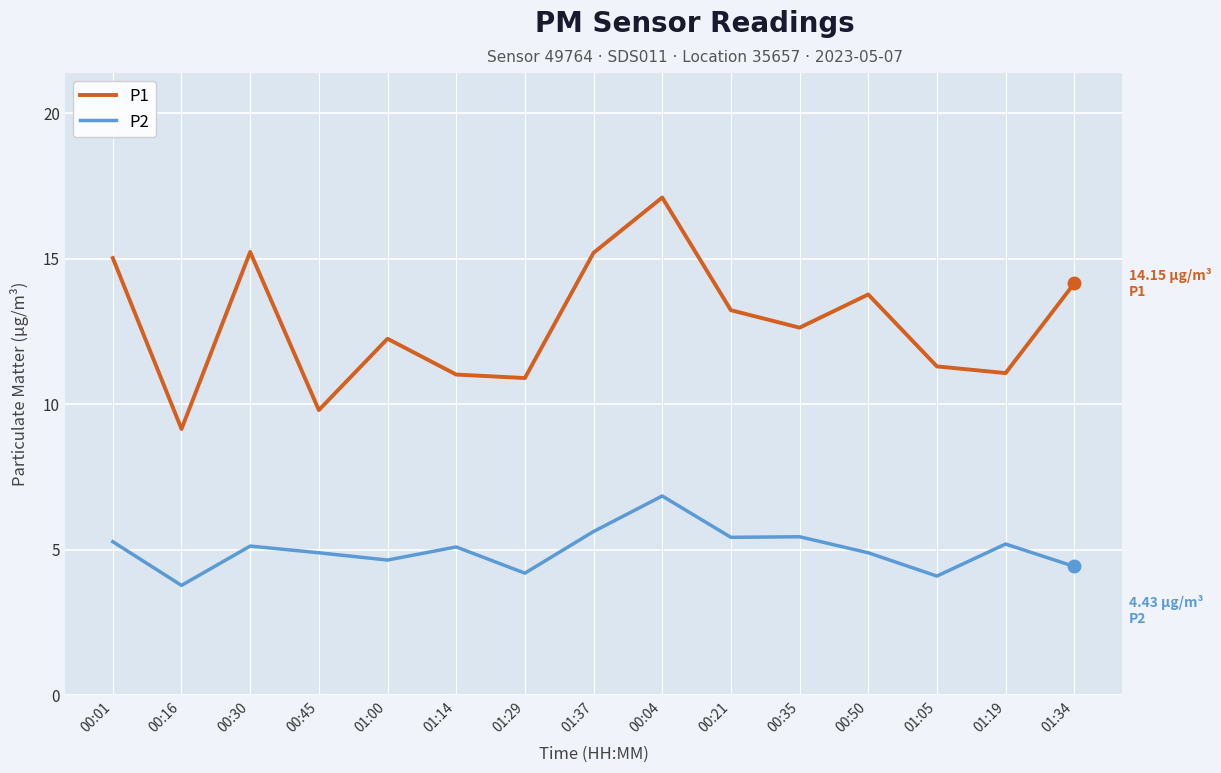

True or false: P1 and P2 cross at least once.

False